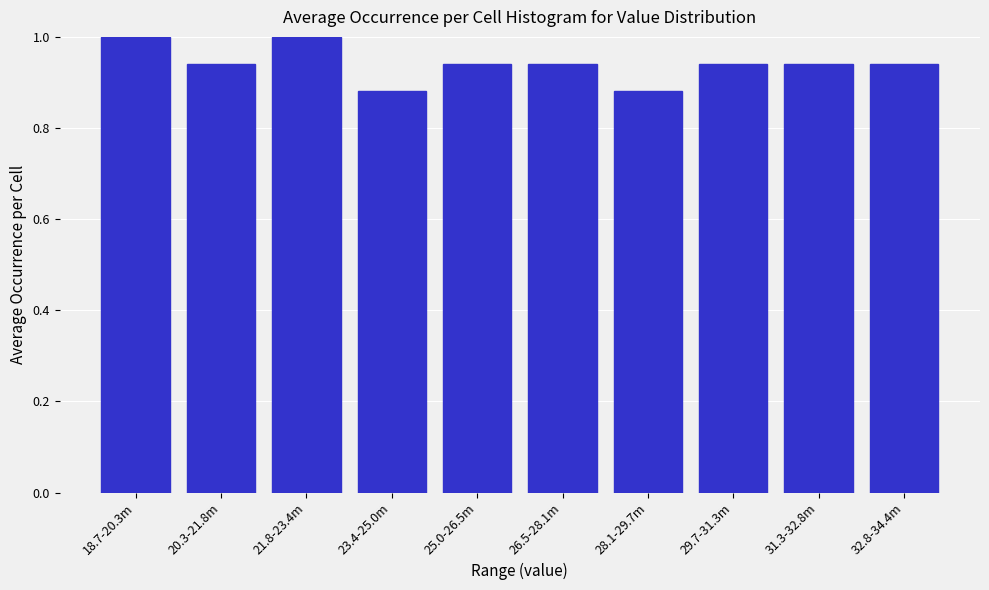

The chart shows a value of 1.2 at 28.1-29.7m. True or false?

False